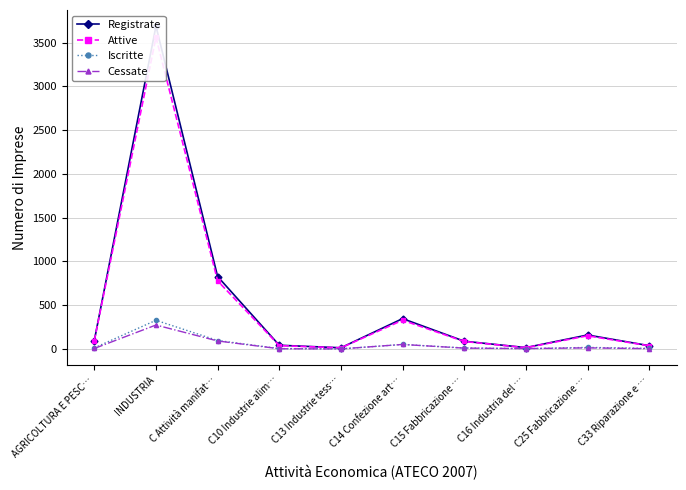

Which has a higher value, C10 Industrie alim… or C14 Confezione art…?

C14 Confezione art…